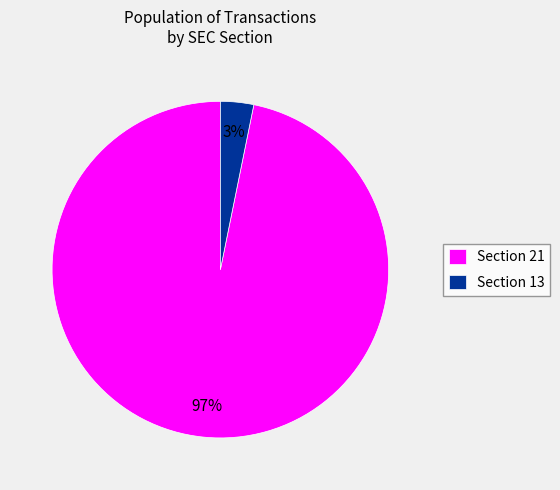

To the nearest percent, what is the difference between the Section 21 and Section 13 slice percentages?

94%